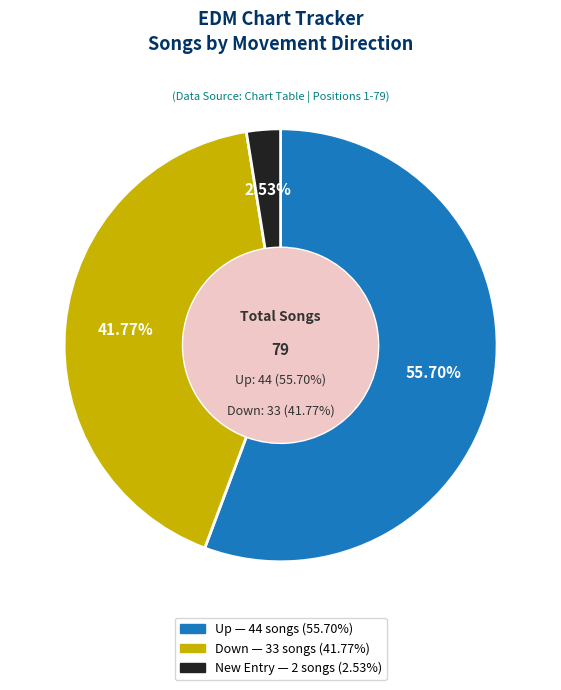

What is the change in value from up to down?

-11